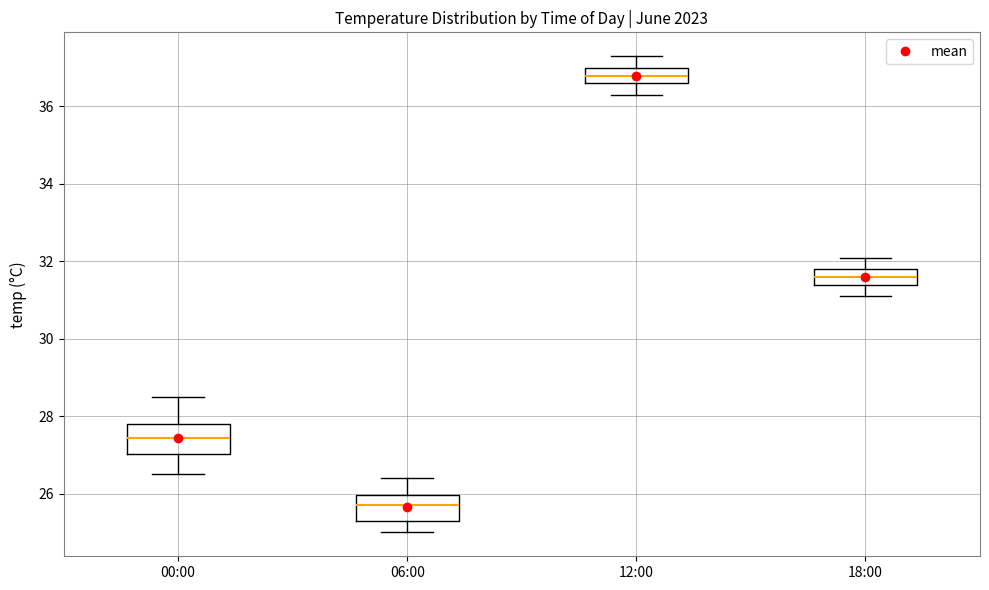

Reading left to right, transcribe this box plot: for each box, give where its median line is, the range the box spans, and where its two whiskers end, as read against the y-axis. The values are not printed on the chart, so give them approximately, as read against the axis.

00:00: median 27.4, box 27.0 to 27.8, whiskers 26.6 to 28.6
06:00: median 25.8, box 25.4 to 26.0, whiskers 25.0 to 26.4
12:00: median 36.8, box 36.6 to 37.0, whiskers 36.4 to 37.4
18:00: median 31.6, box 31.4 to 31.8, whiskers 31.2 to 32.2